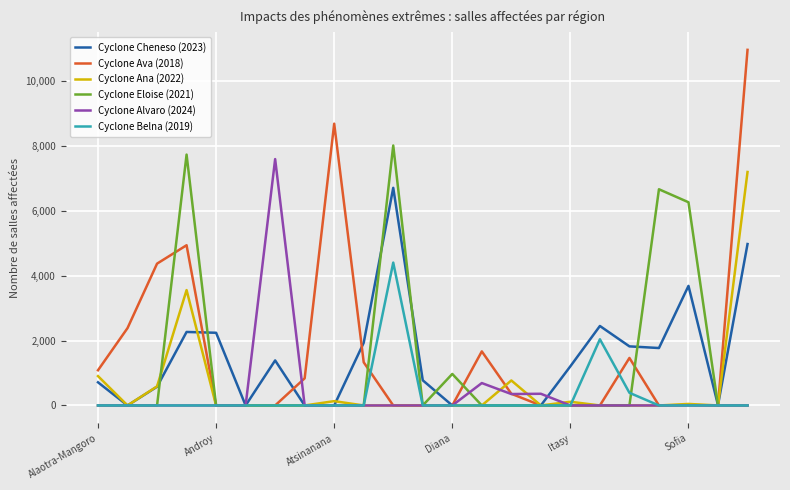

Which series has the widest spread of values?

Cyclone Ava (2018)